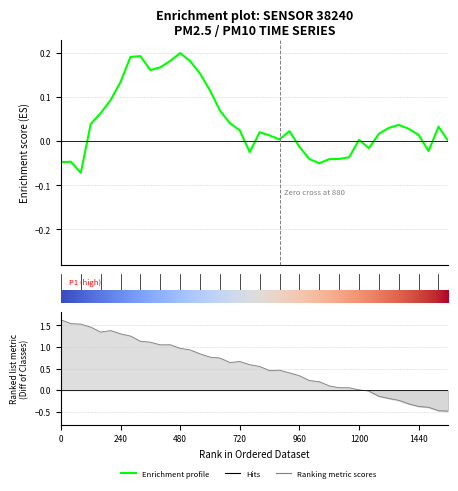

What is the total value across all series at 24?

0.3